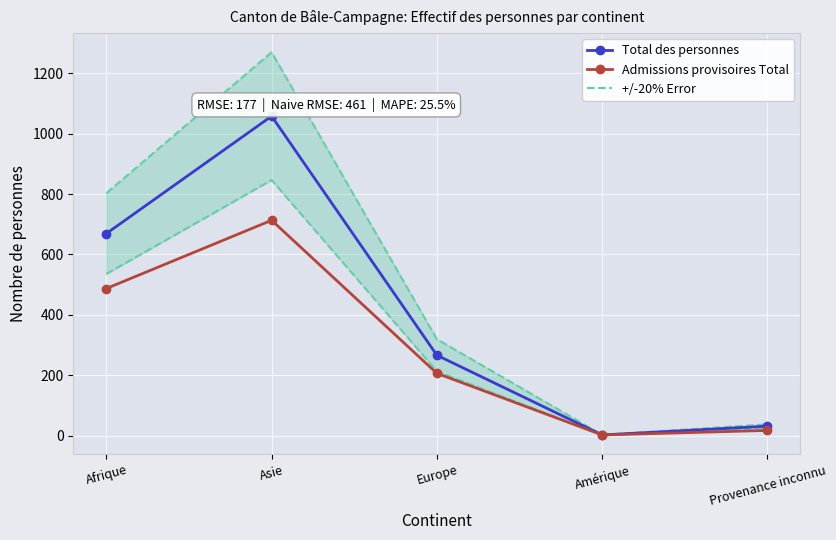

Reading right to left, extract all data points from this chart.

Total des personnes: Provenance inconnu=31.0	Amérique=2.0	Europe=266.0	Asie=1058.0	Afrique=669.0
Admissions provisoires Total: Provenance inconnu=17.0	Amérique=2.0	Europe=206.0	Asie=713.0	Afrique=487.0
+/-20% Error: Provenance inconnu=37.2	Amérique=2.4	Europe=319.2	Asie=1269.6	Afrique=802.8